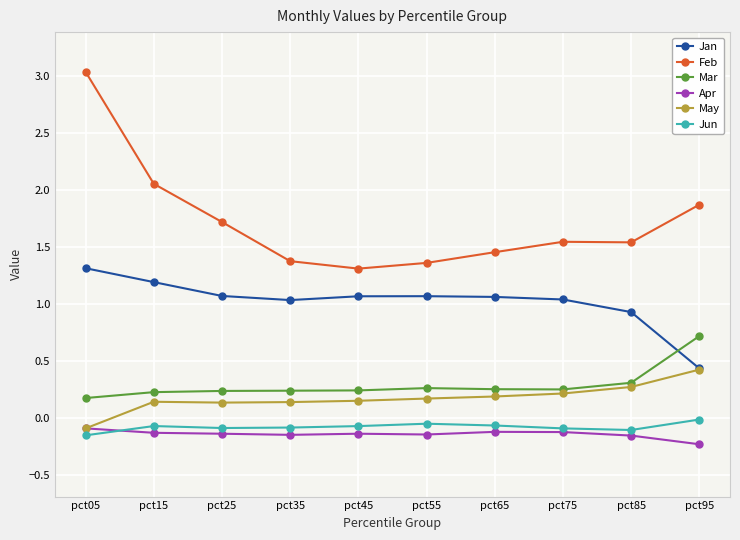

What is the sum of the May values at pct05 and pct15?

0.1